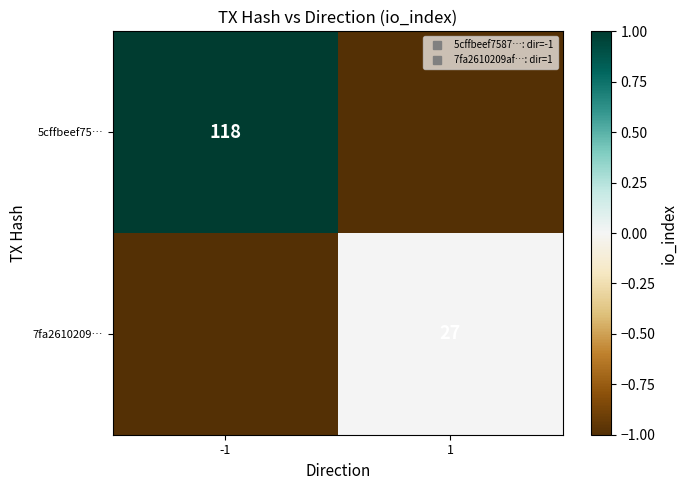

True or false: 7fa2610209… has a value of -1 at -1.

False